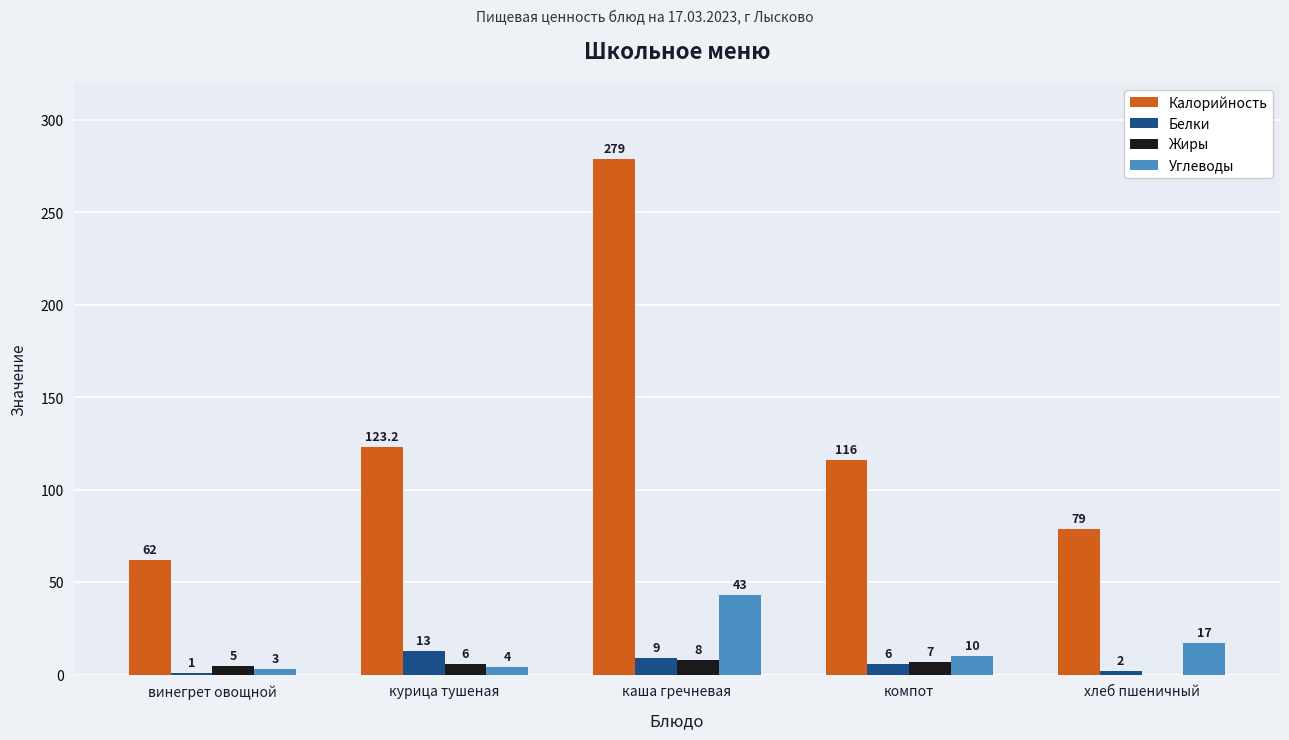

Is it true that Жиры equals 6.0 at курица тушеная?

True